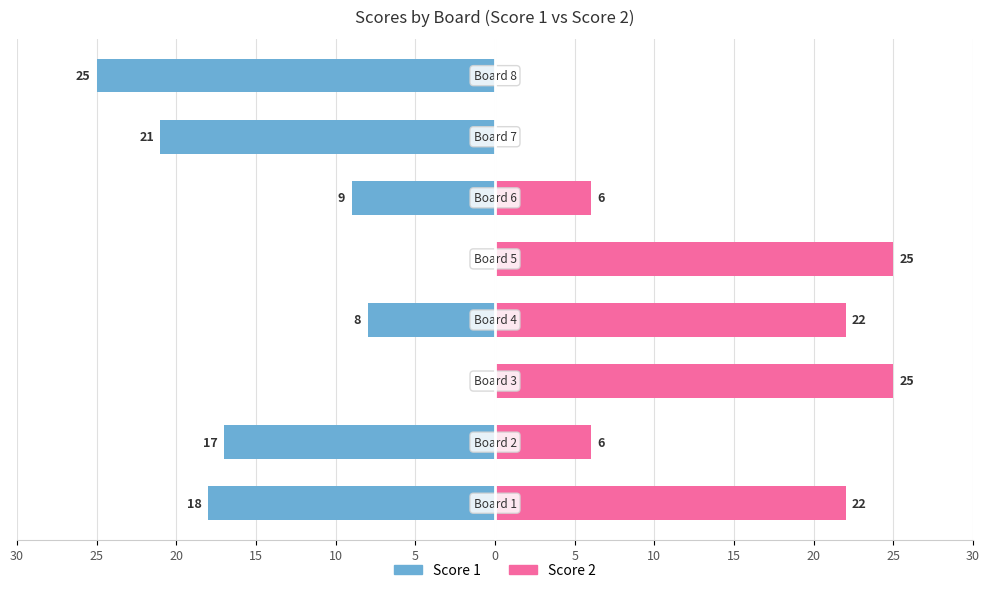

The value of Score 1 at 30 is -5. True or false?

False